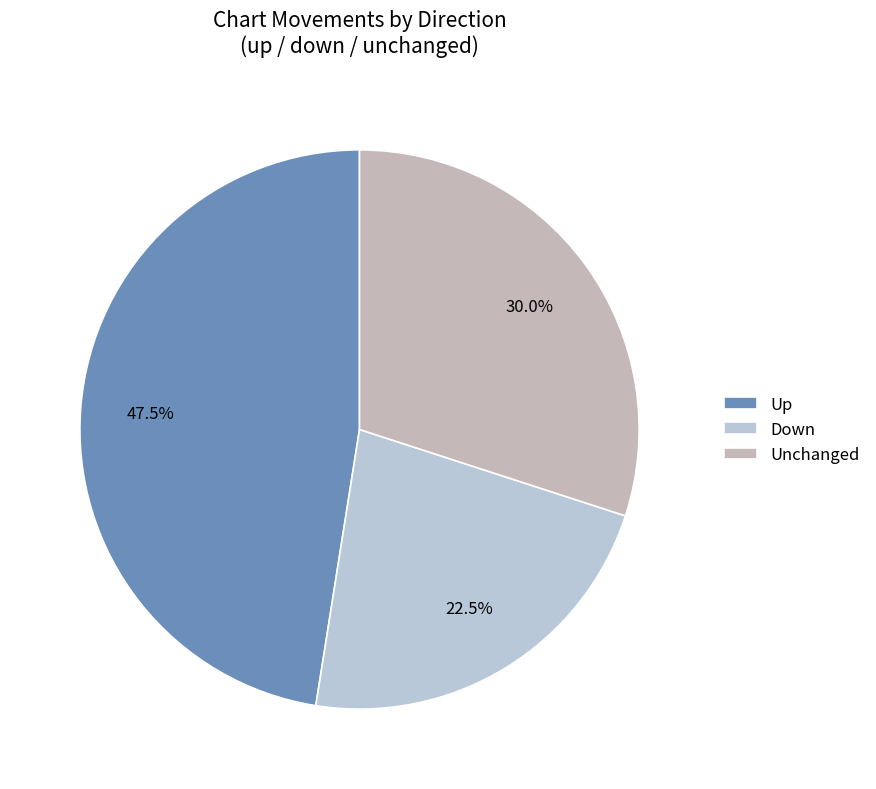

To the nearest percent, what is the difference between the largest and smallest slice percentages?

25%